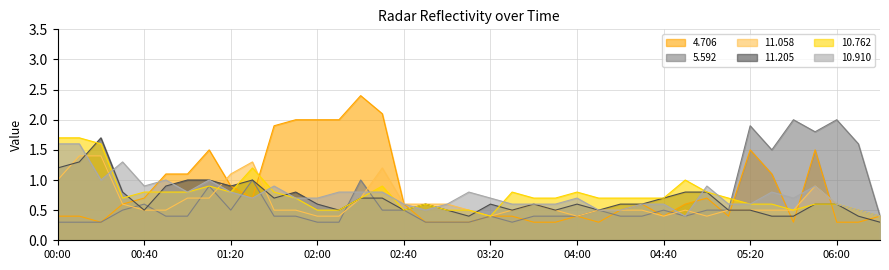

What is the label of the 15th point from the right?

04:00